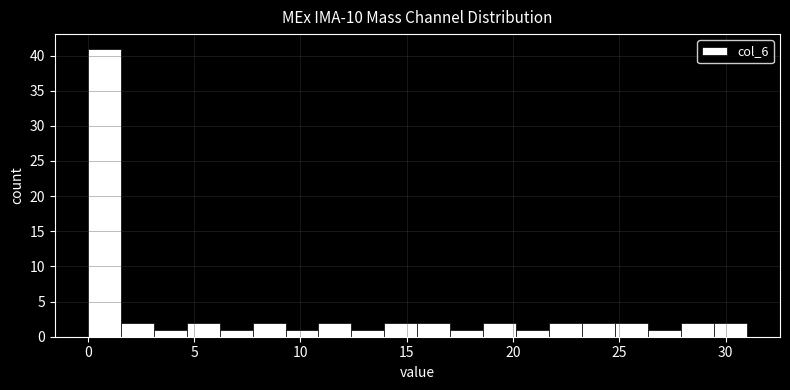

Around what value on the x-axis is the tallest bar? Give the approximate position of its centre, as read against the axis.

1.0